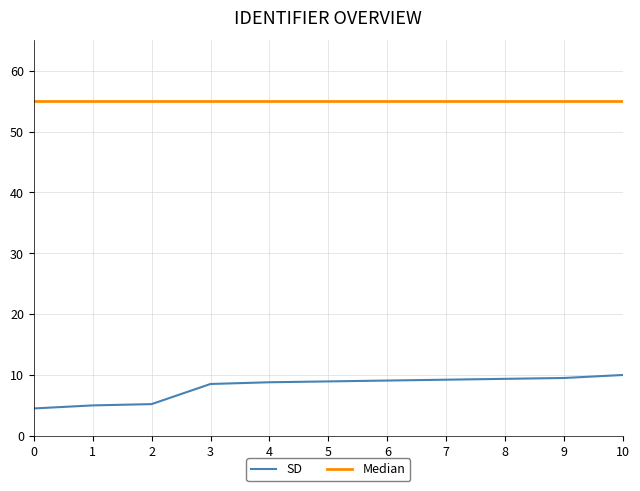

Is it true that SD equals 8.9 at 5?

True